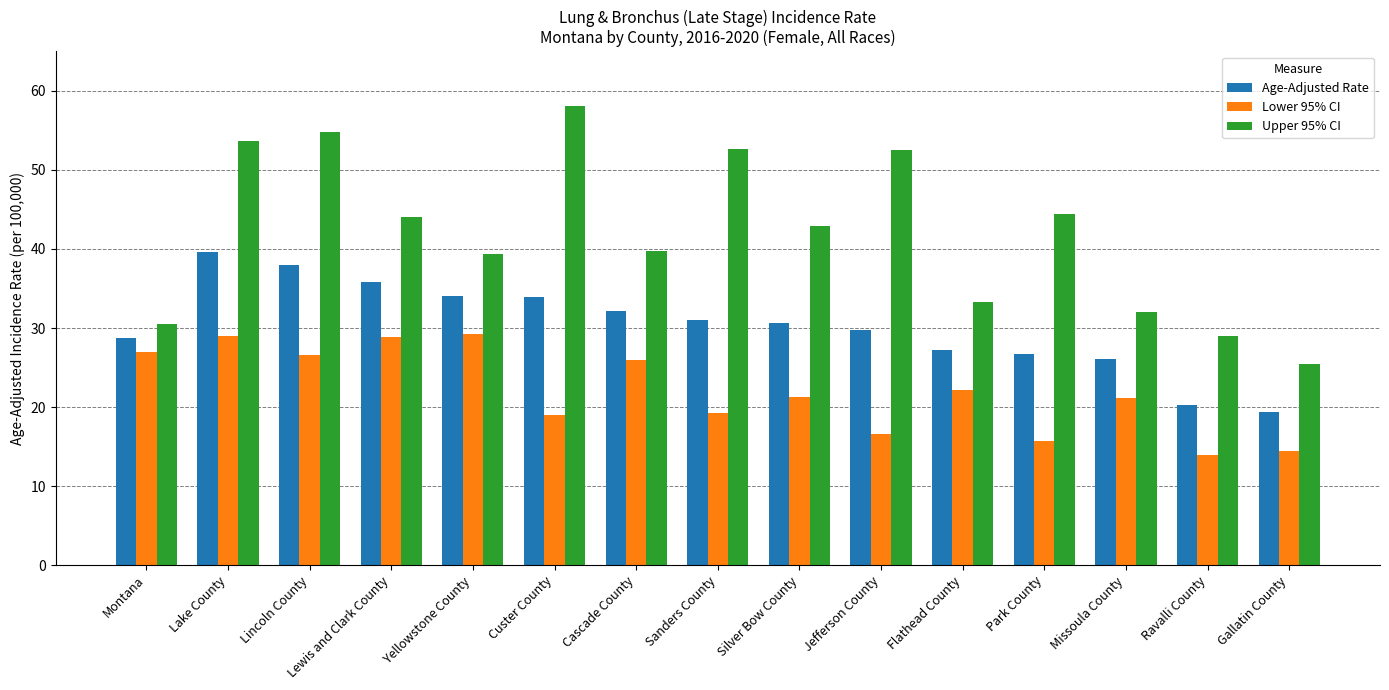

What is the sum of all Lower 95% CI values?

330.1